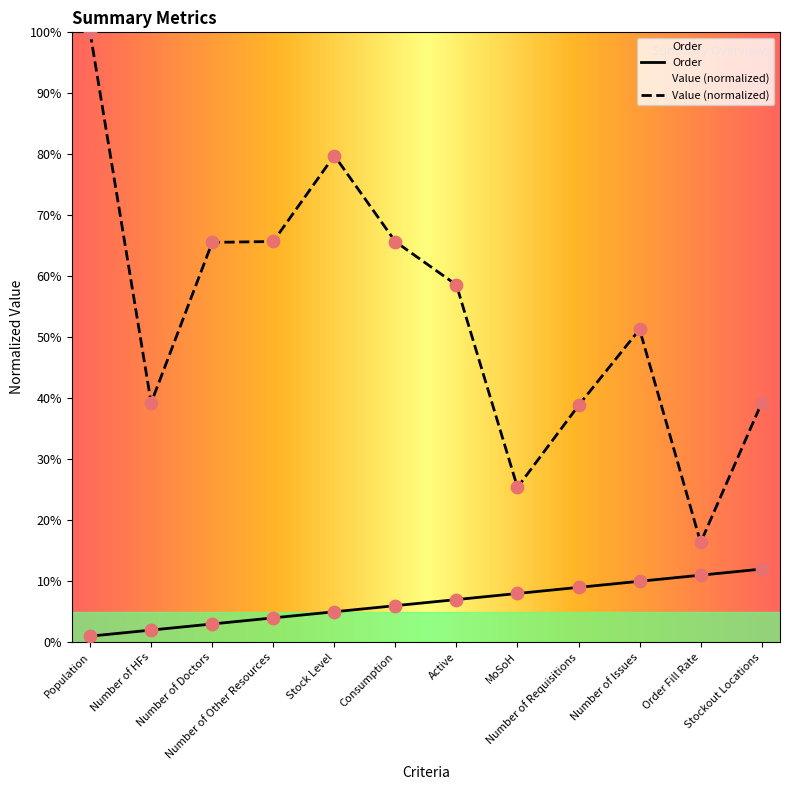

Approximately how many times larger is the value at Number of Requisitions compared to Number of Other Resources?

2.2